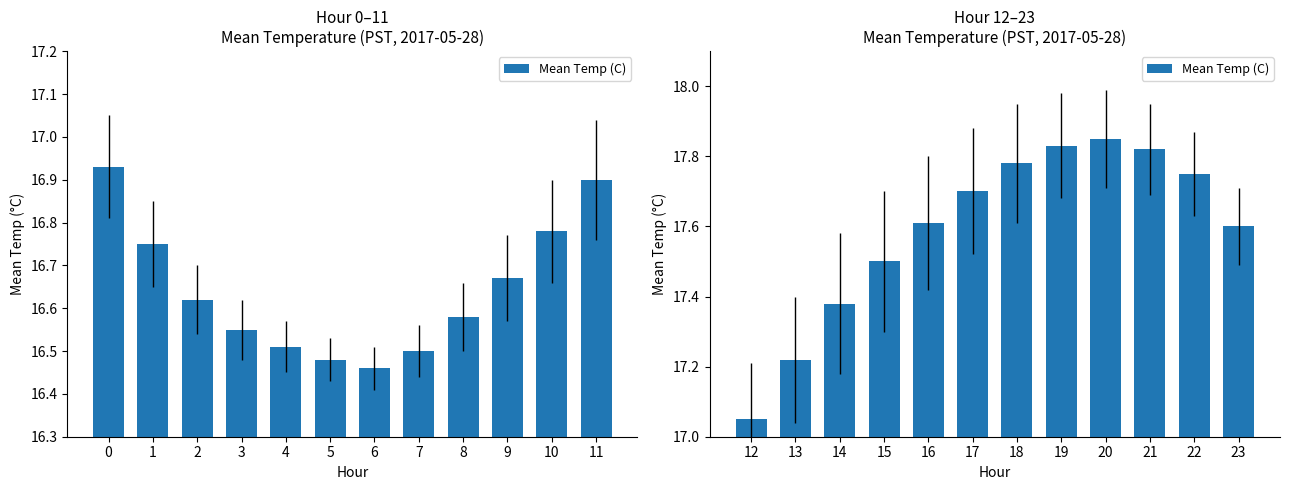

Approximately how many times larger is the value at 14 compared to 15?

1.0